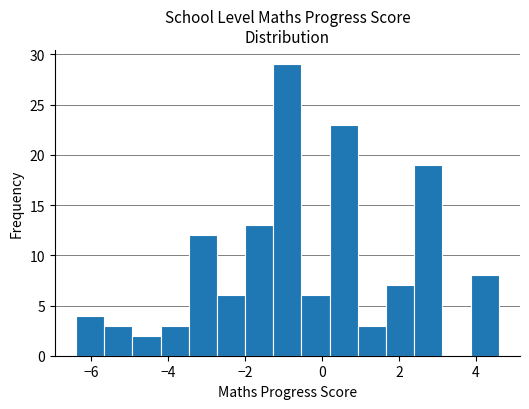

Around what value on the x-axis is the tallest bar? Give the approximate position of its centre, as read against the axis.

-0.8